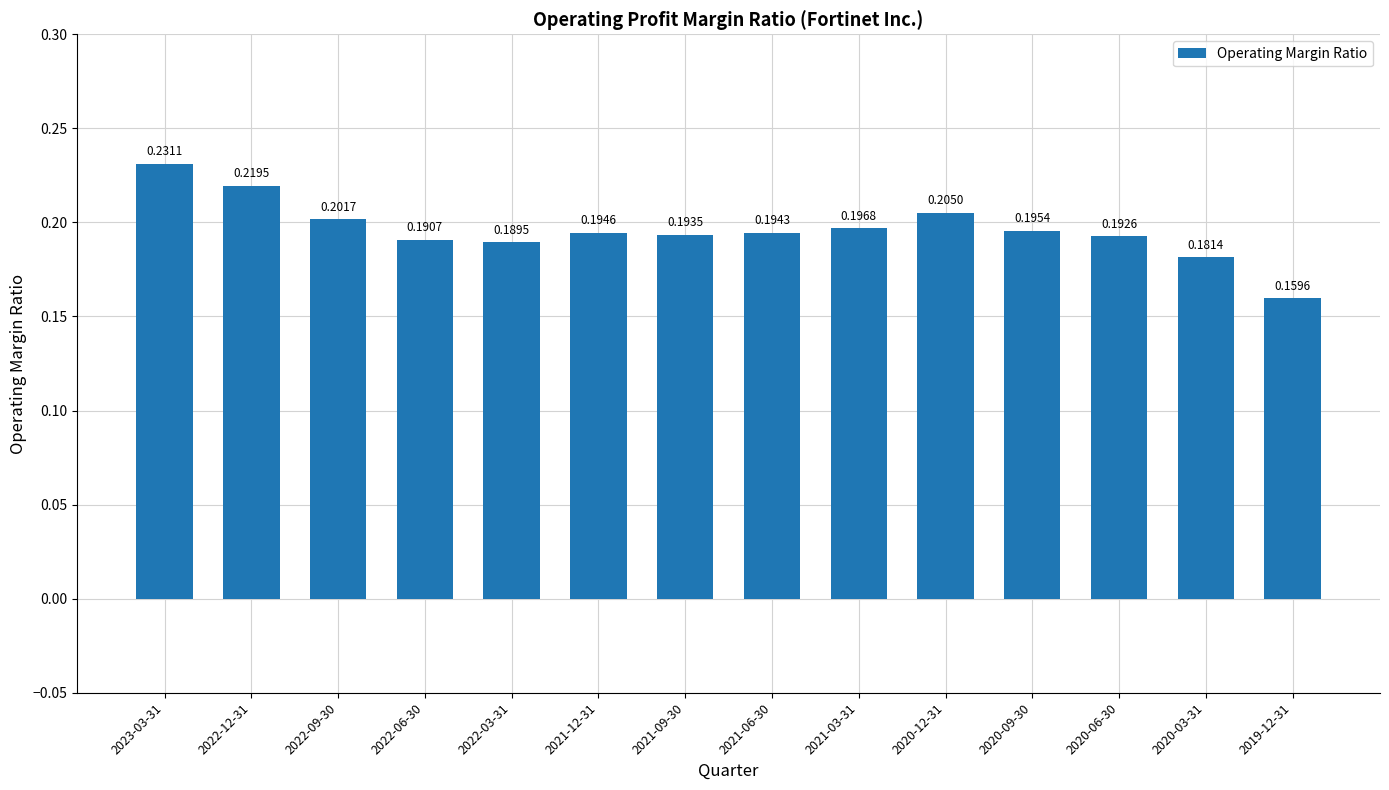

Rank the categories by value from highest to lowest.

2023-03-31, 2022-12-31, 2020-12-31, 2022-09-30, 2021-03-31, 2020-09-30, 2021-12-31, 2021-06-30, 2021-09-30, 2020-06-30, 2022-06-30, 2022-03-31, 2020-03-31, 2019-12-31